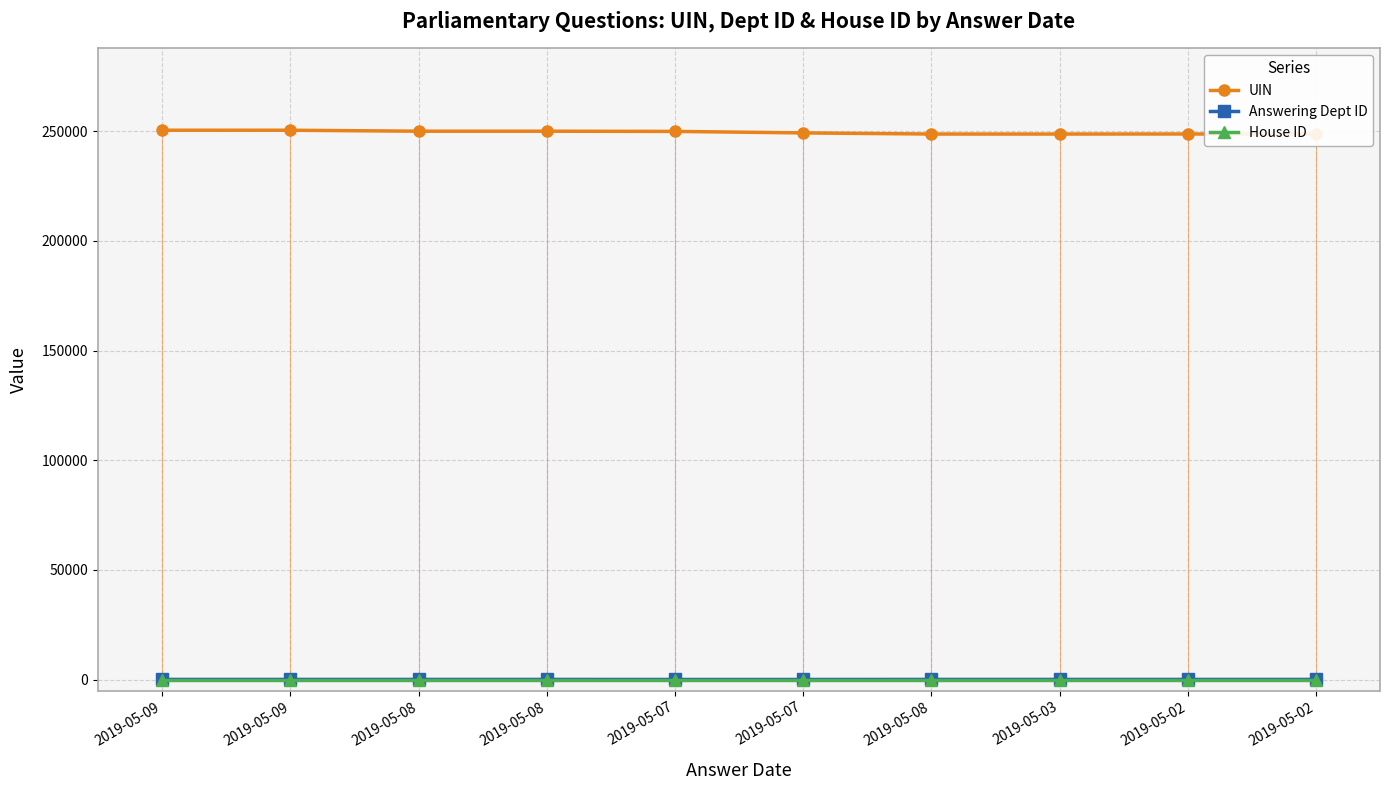

The value of UIN at 2019-05-08 is 250005. True or false?

True